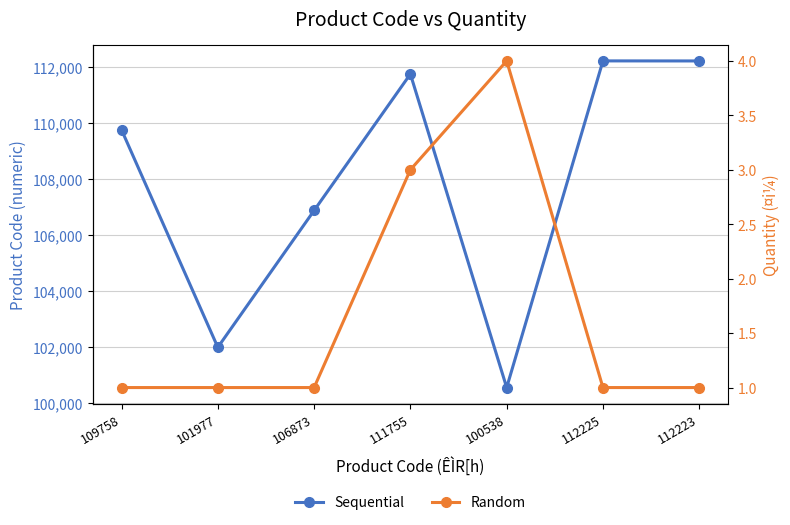

What is the sum of the Random values at 100538 and 101977?

5